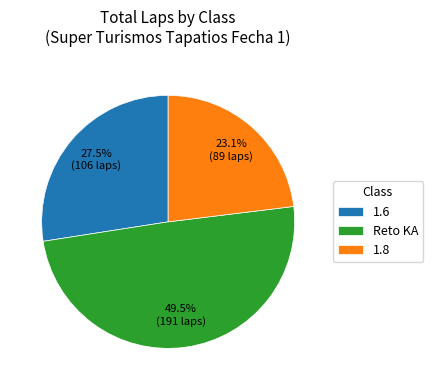

Which slice is the largest?

Reto KA